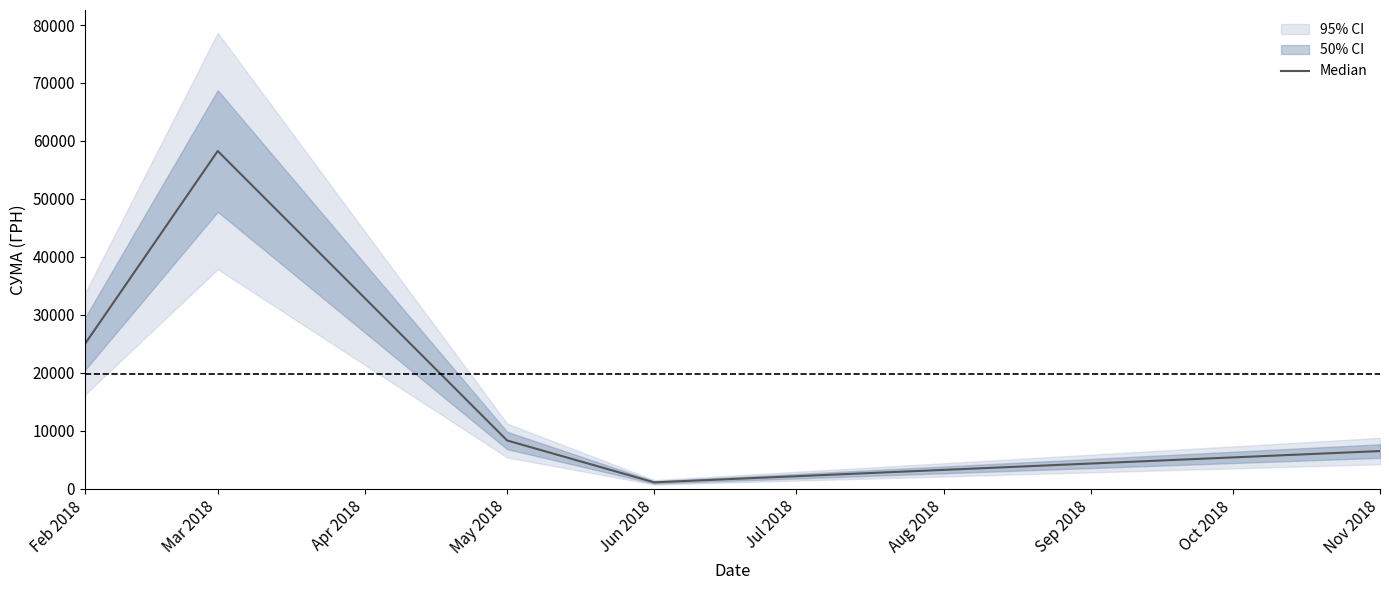

True or false: Median has a value of 24965.8 at Feb 2018.

True